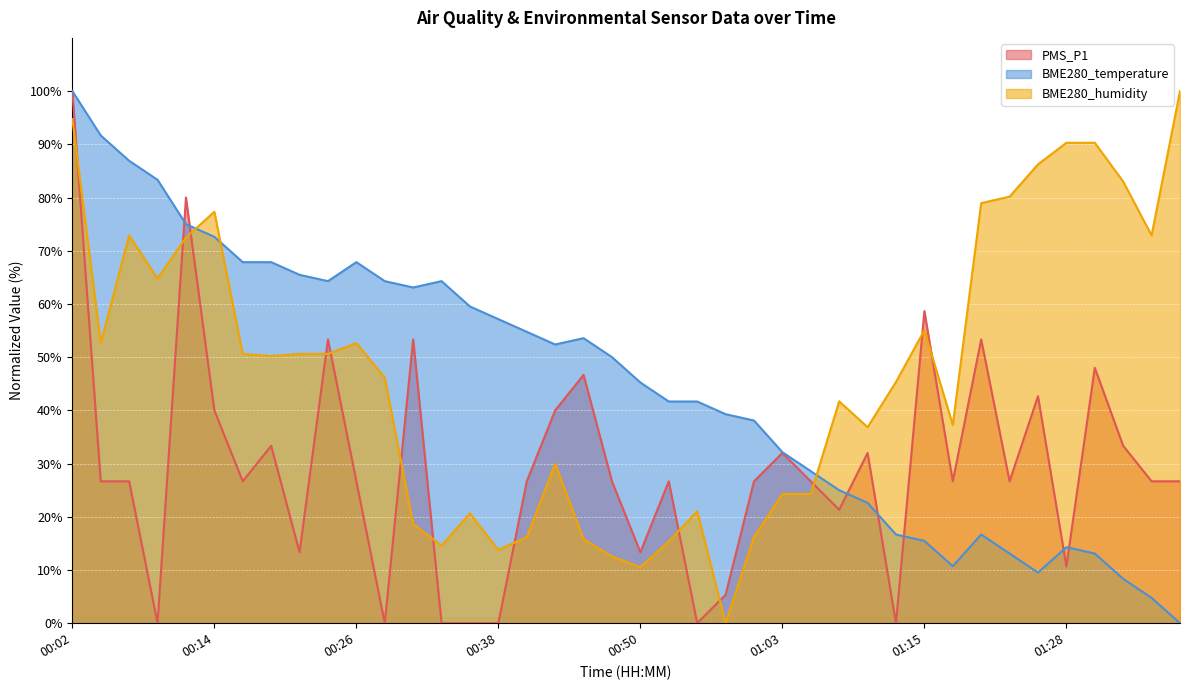

At which label does BME280_temperature reach its peak?

00:02